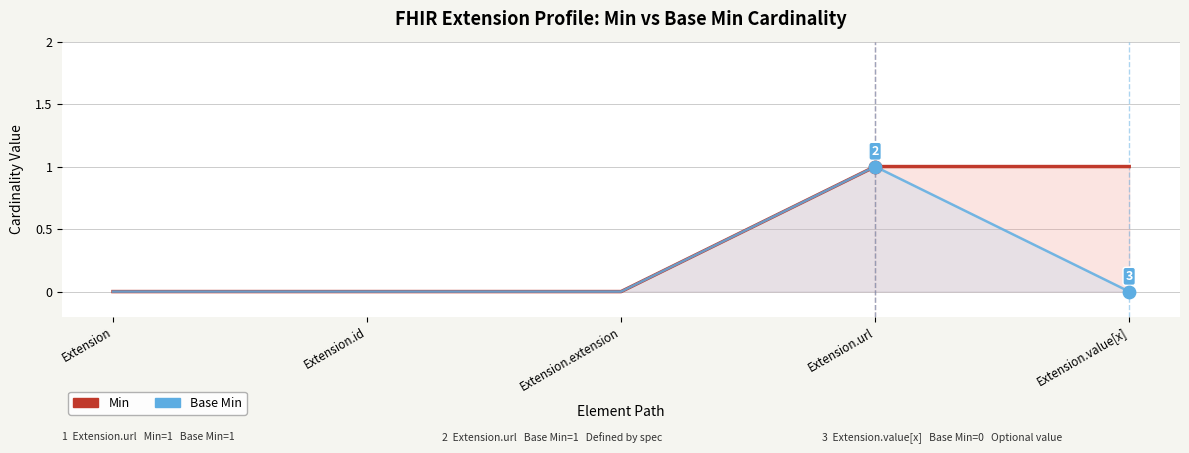

Is the value of Base Min at Extension.url greater than the value of Min at Extension.id?

Yes